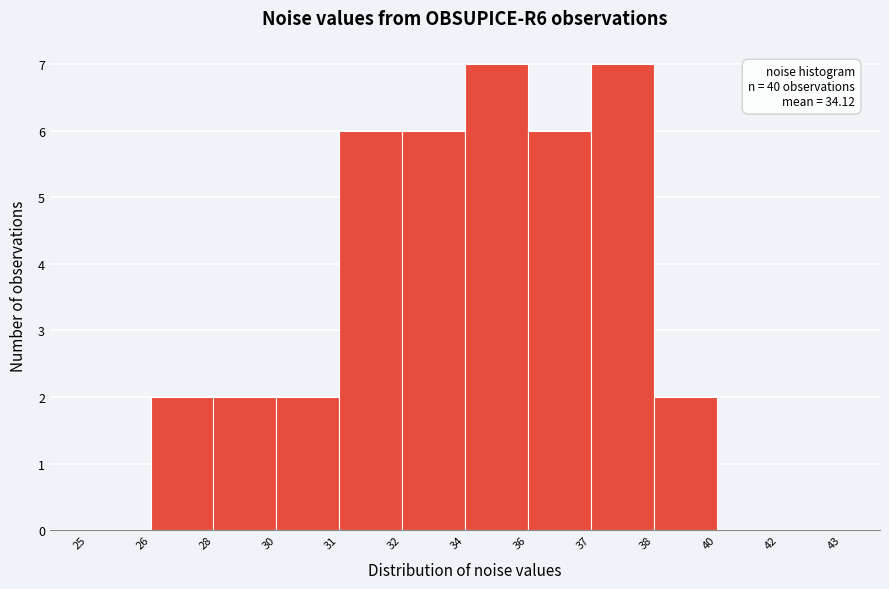

Reading left to right, extract all data points from this chart.

25=0	26=2	28=2	30=2	31=6	32=6	34=7	36=6	37=7	38=2	40=0	42=0